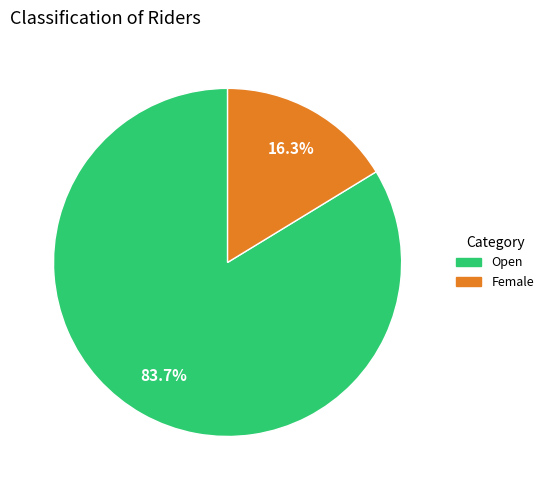

Do Female and Open together represent more than half of the pie?

Yes